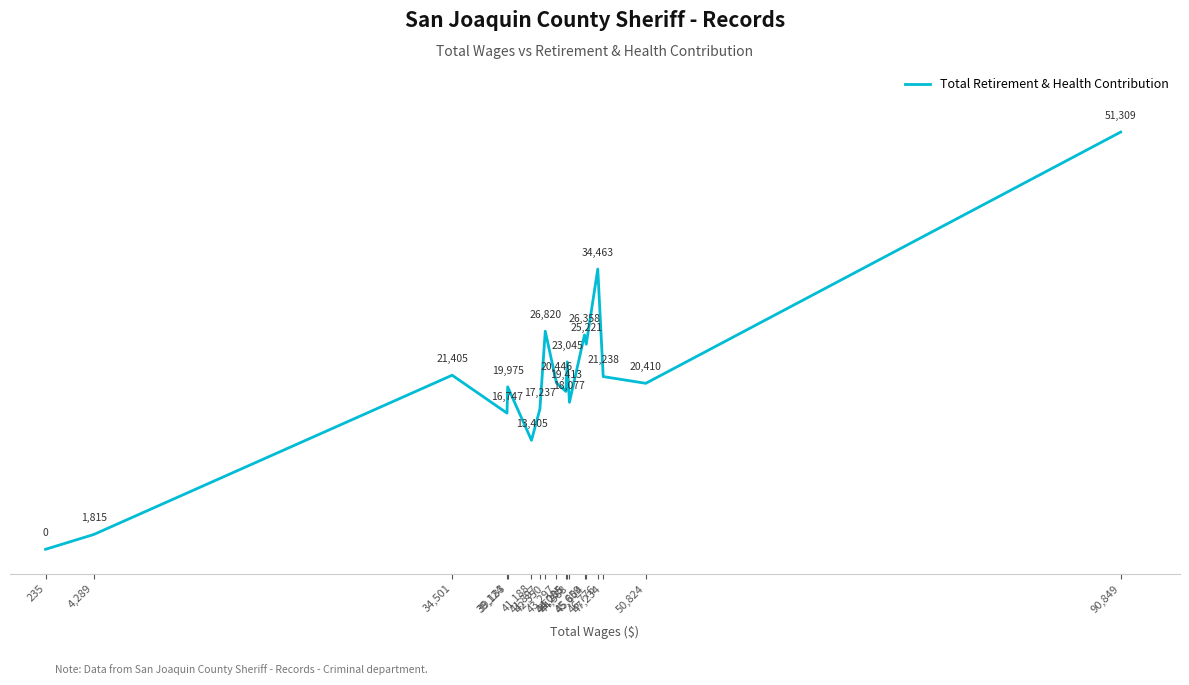

What is the difference between the values at 47,234 and 39,124?

4491